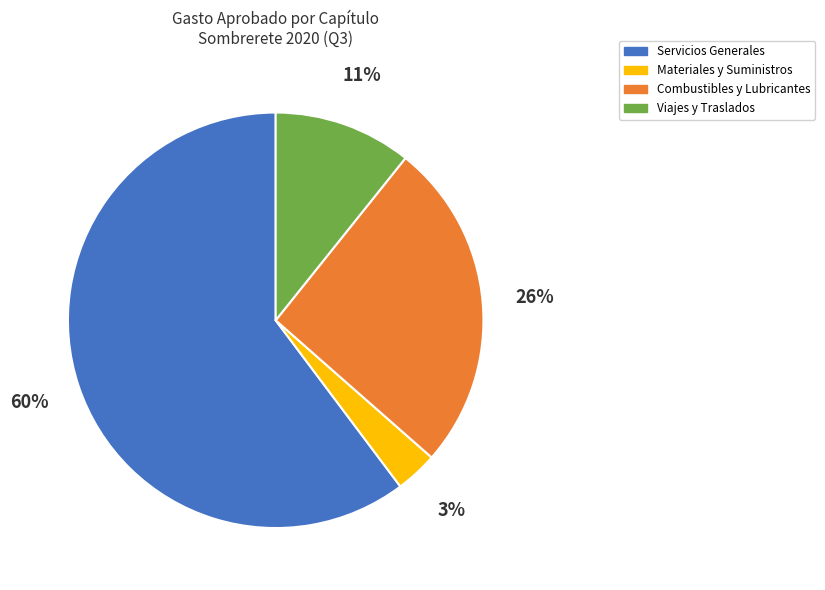

Rank the categories by value from lowest to highest.

Materiales y Suministros, Viajes y Traslados, Combustibles y Lubricantes, Servicios Generales